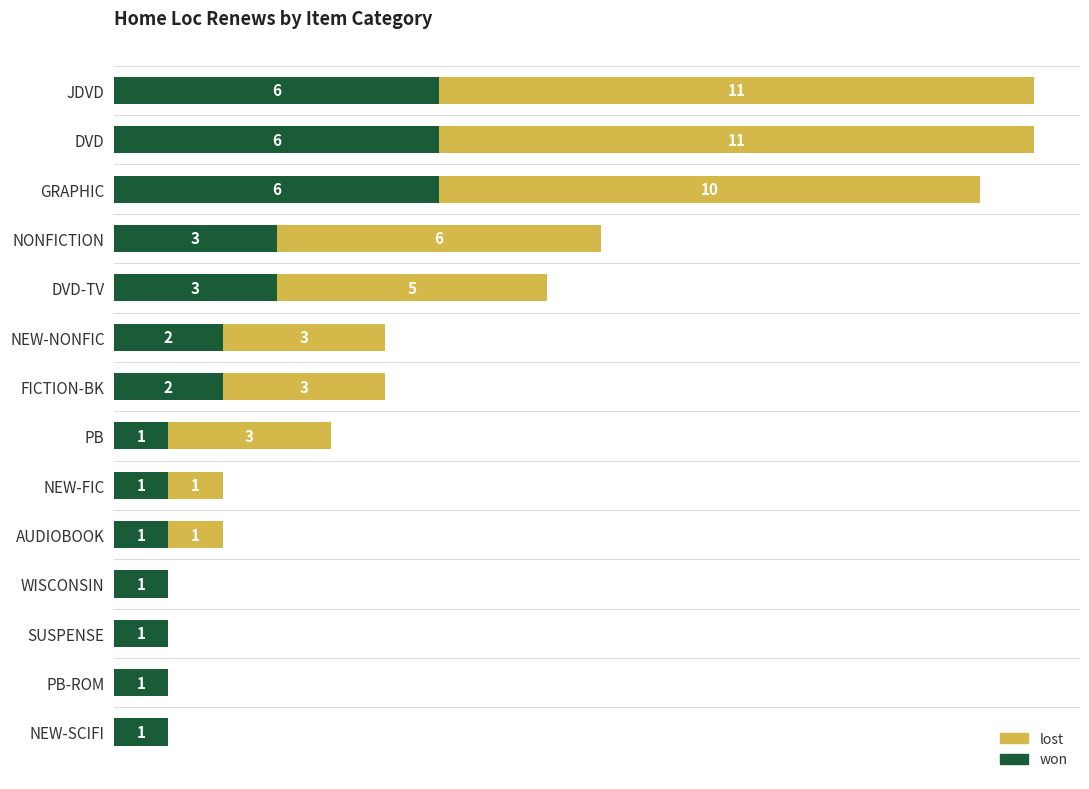

What are all the series names shown in the legend?

lost, won